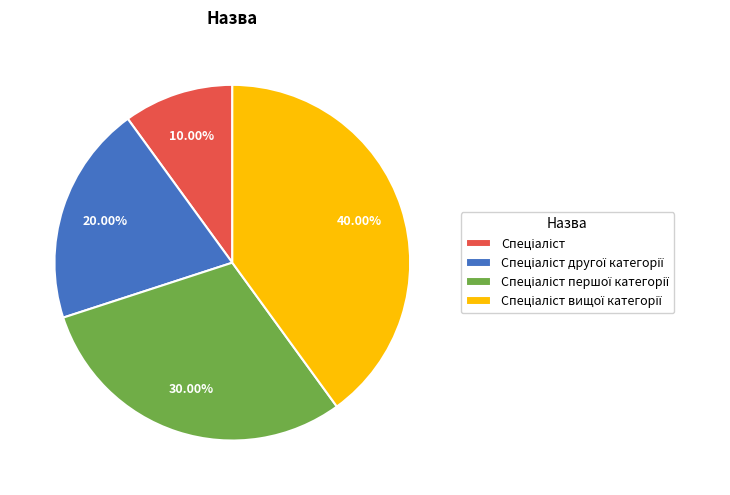

Does any single category account for the majority?

No